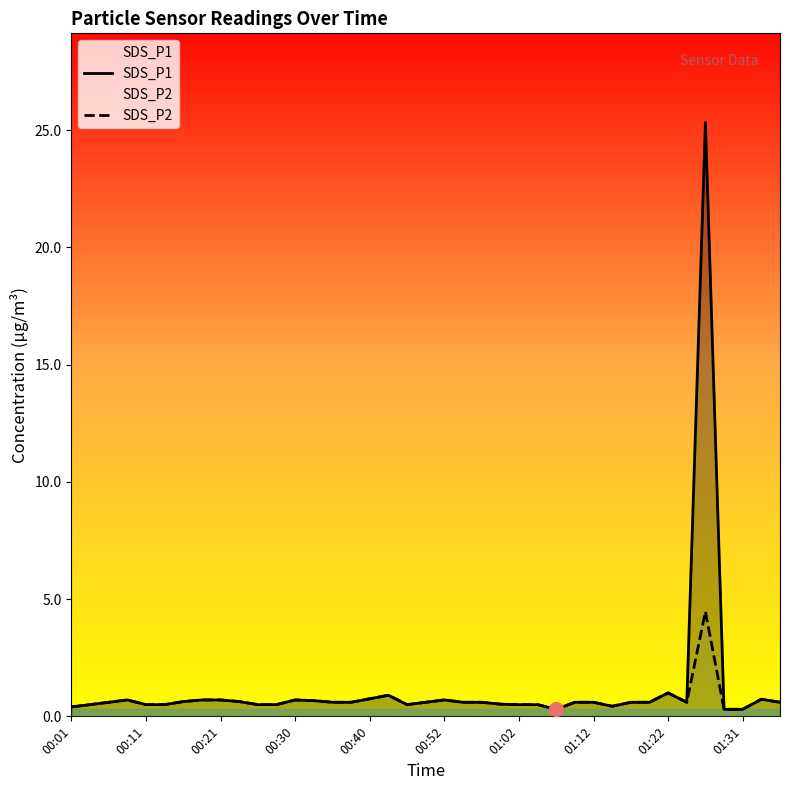

What is the highest value of the SDS_P1 series?

25.3